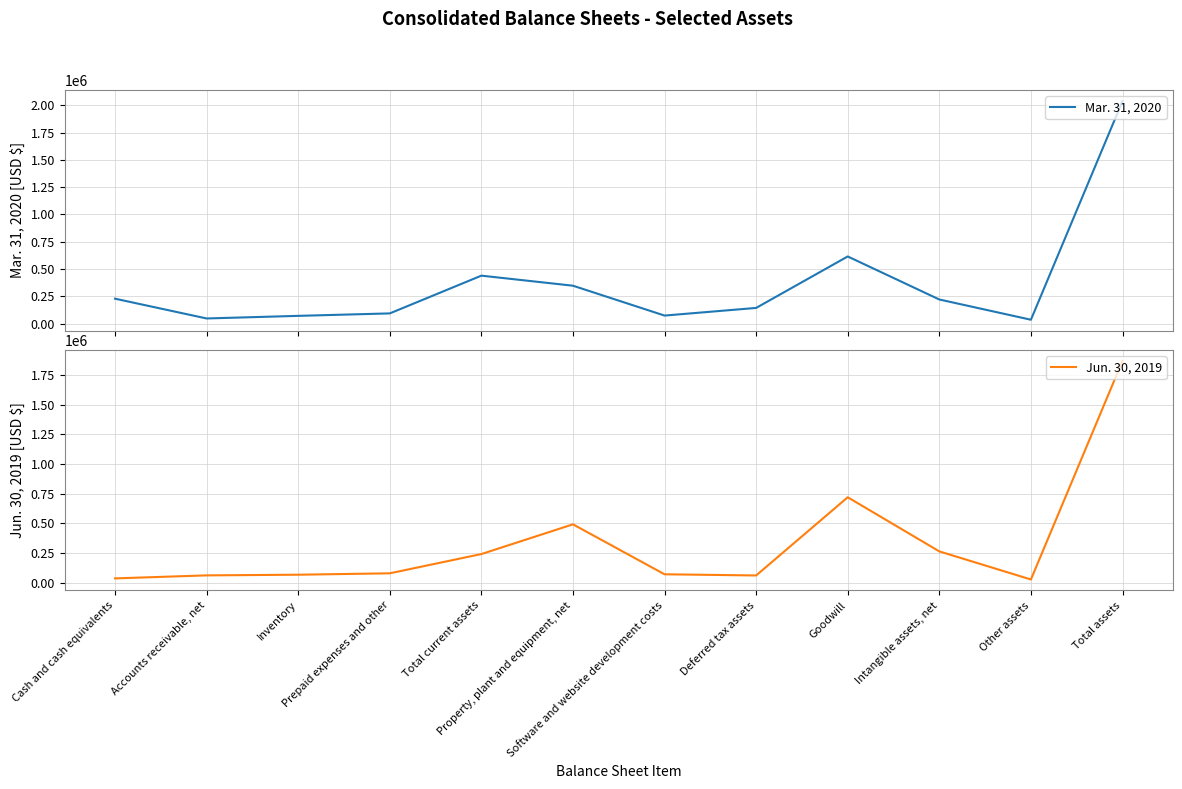

The value of Jun. 30, 2019 at Deferred tax assets is 59906. True or false?

True